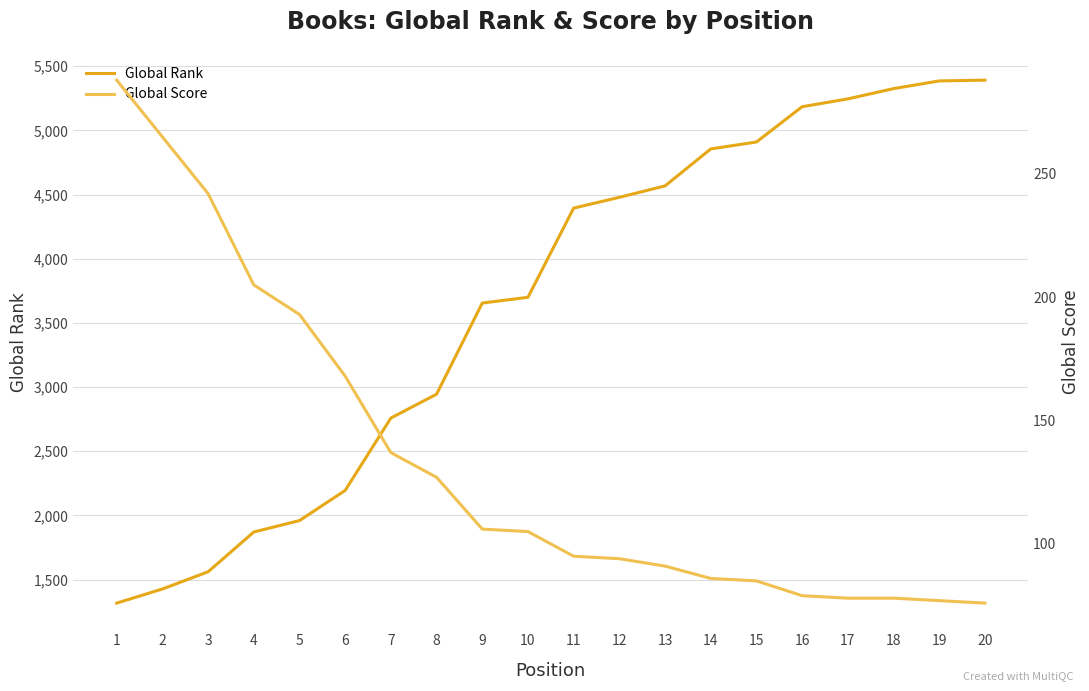

The value of Global Rank at 6 is 1434. True or false?

False